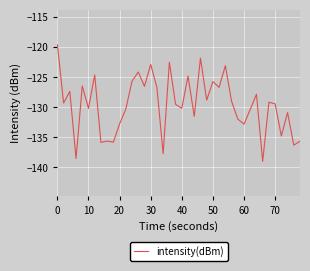

What is the difference between the maximum and minimum values?

19.4